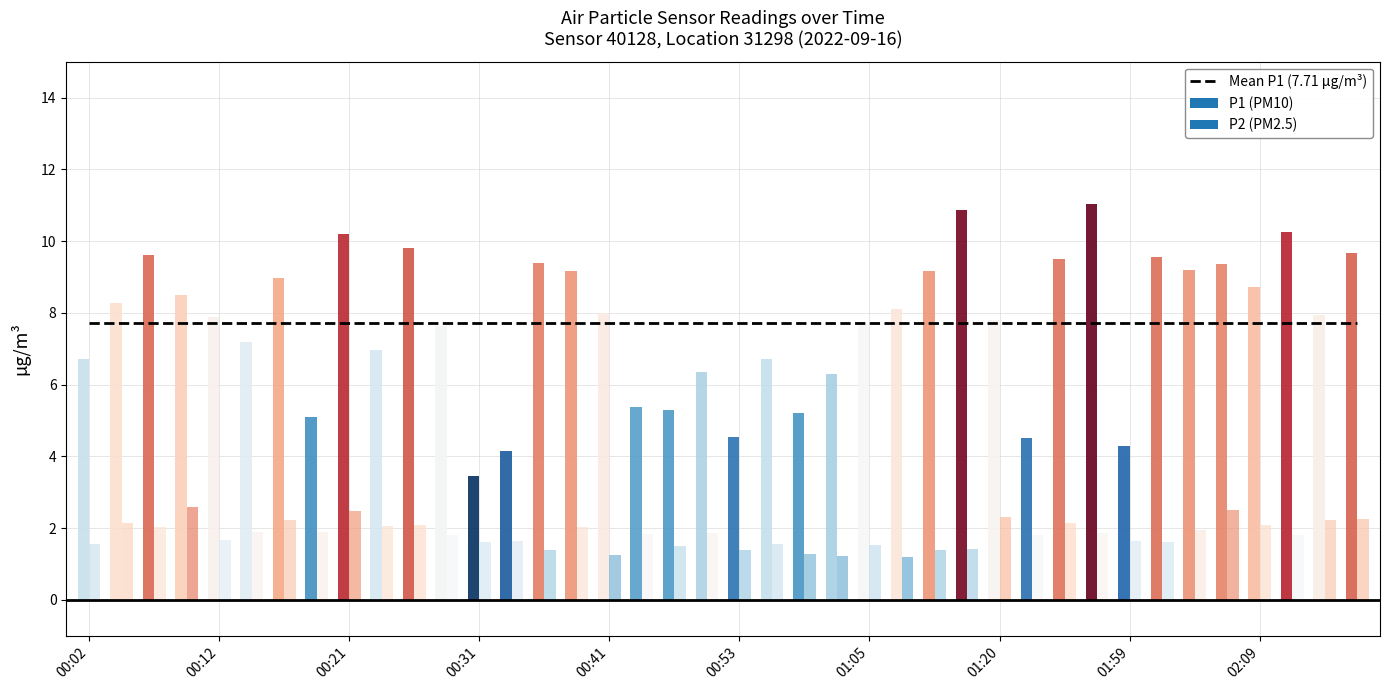

Rank the categories by P2 value from lowest to highest.

01:08, 01:03, 00:41, 01:00, 00:53, 01:10, 00:36, 01:13, 00:48, 01:05, 00:02, 00:56, 00:31, 02:01, 00:33, 01:59, 00:12, 00:29, 01:41, 02:11, 00:46, 00:51, 01:54, 00:14, 00:19, 02:04, 00:07, 00:38, 00:24, 02:09, 00:26, 01:44, 00:04, 00:16, 02:14, 02:19, 01:20, 00:21, 02:06, 00:09